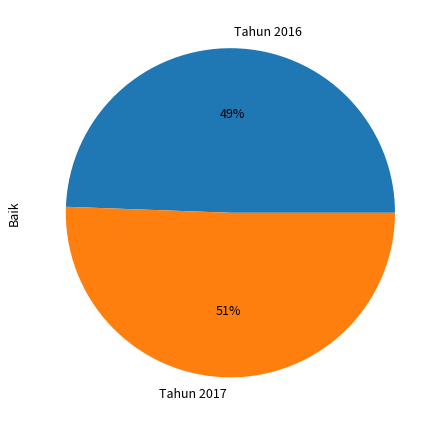

Do Tahun 2016 and Tahun 2017 together represent more than half of the pie?

Yes